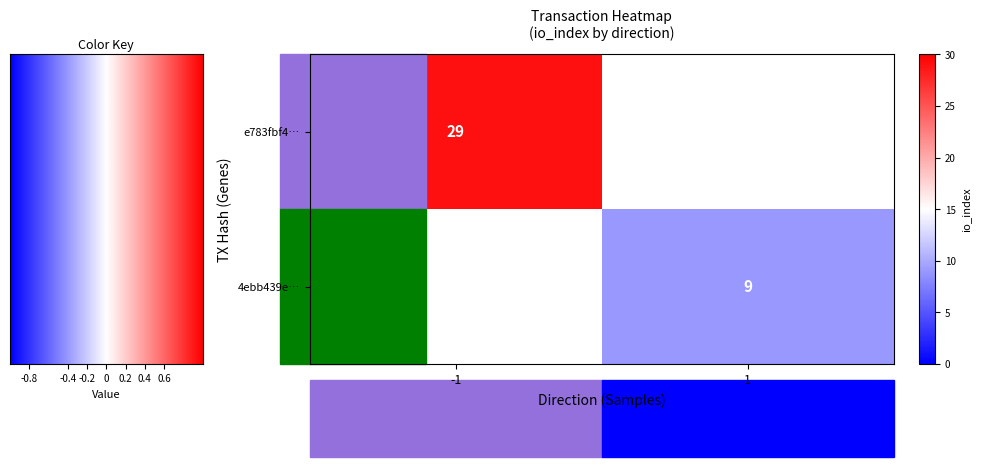

Is it true that e783fbf4… equals 14 at -1?

False